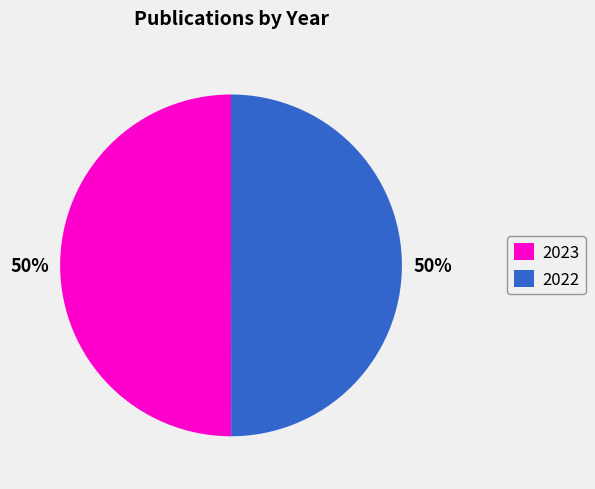

How many slices are in this pie chart?

2